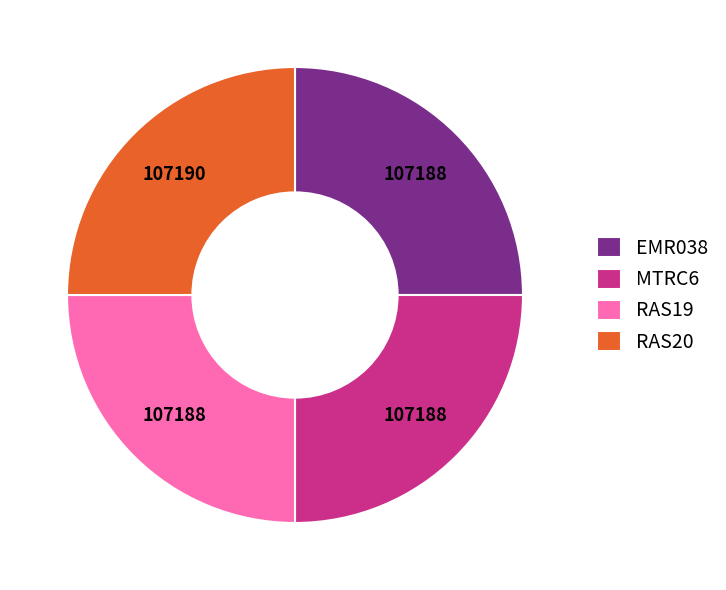

True or false: RAS20 accounts for 34% of the total.

False